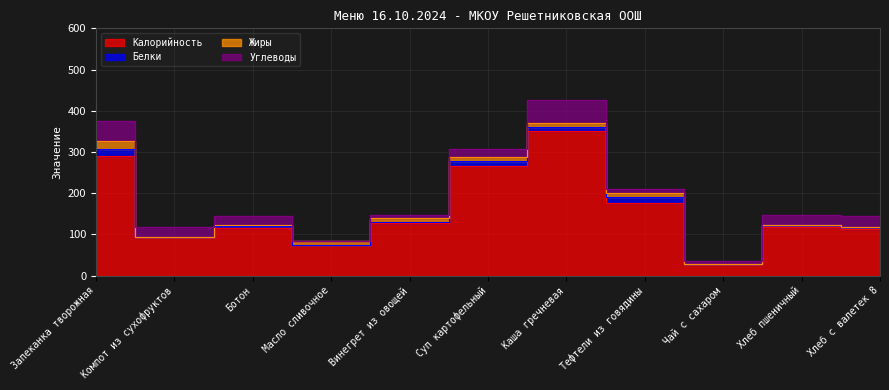

What is the sum of all Жиры values?

67